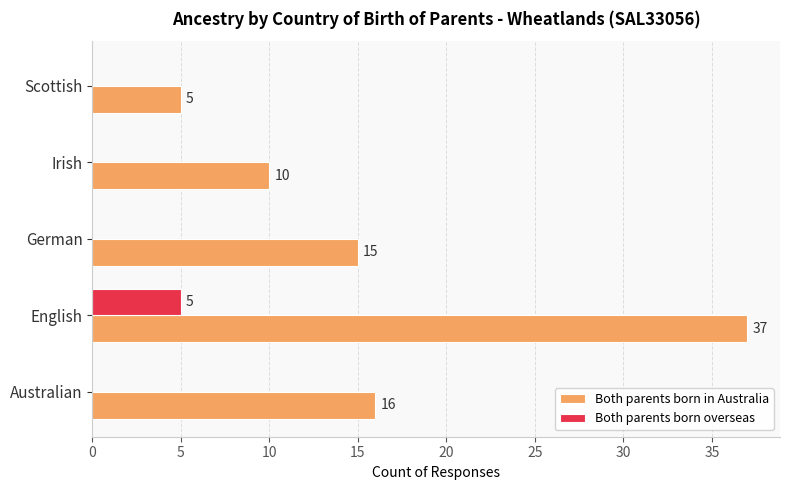

Which series changed the most between Australian and Irish?

Both parents born in Australia